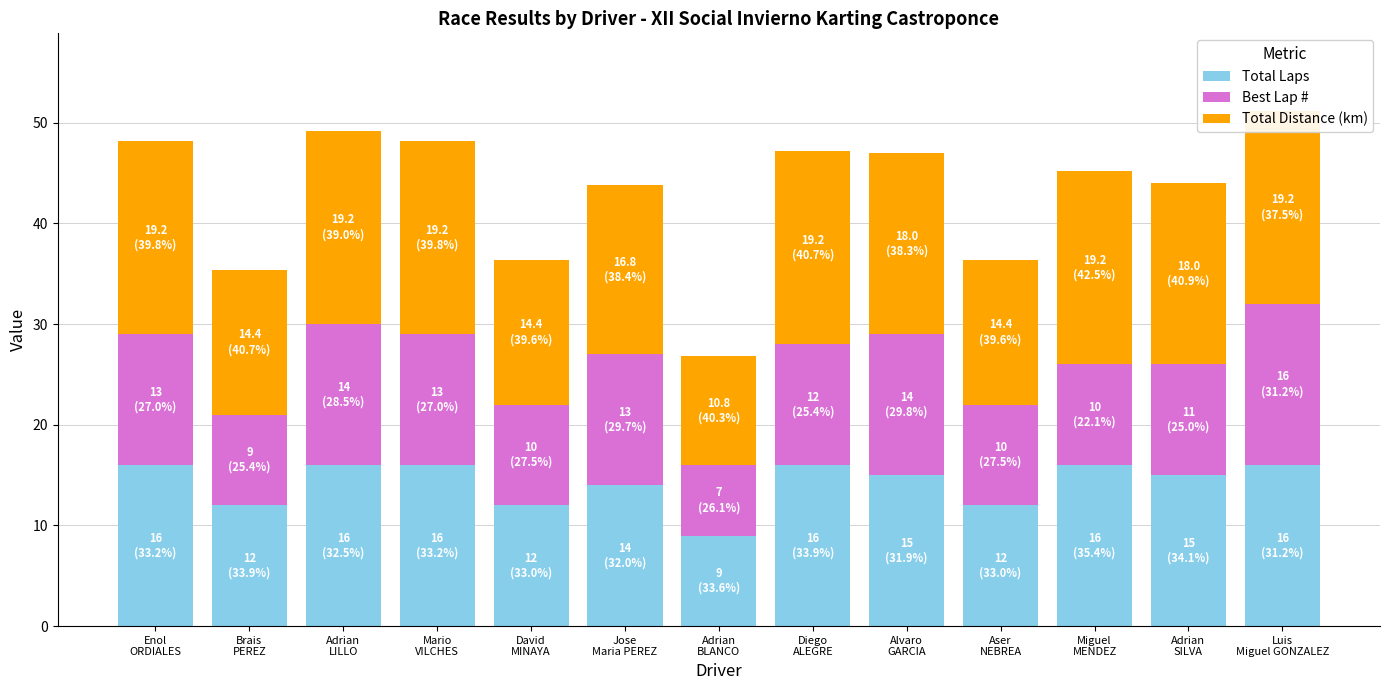

What is the difference between the second highest and minimum values in the Best Lap # series?

7.0